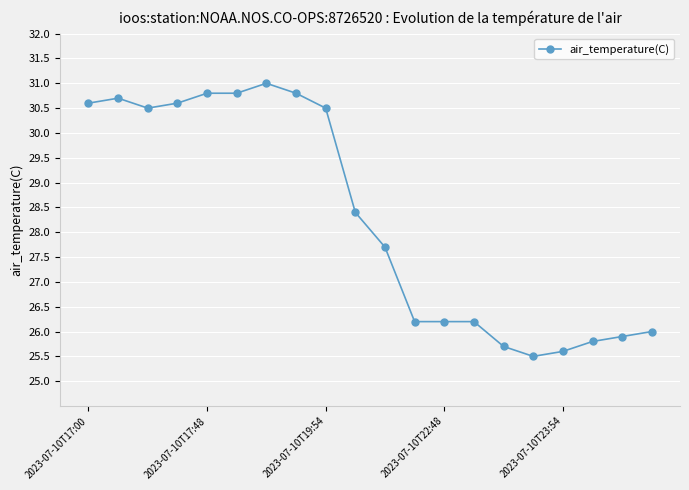

Reading right to left, what are all the values shown in this chart?

26.0	25.9	25.8	25.6	25.5	25.7	26.2	26.2	26.2	27.7	28.4	30.5	30.8	31.0	30.8	30.8	30.6	30.5	30.7	30.6